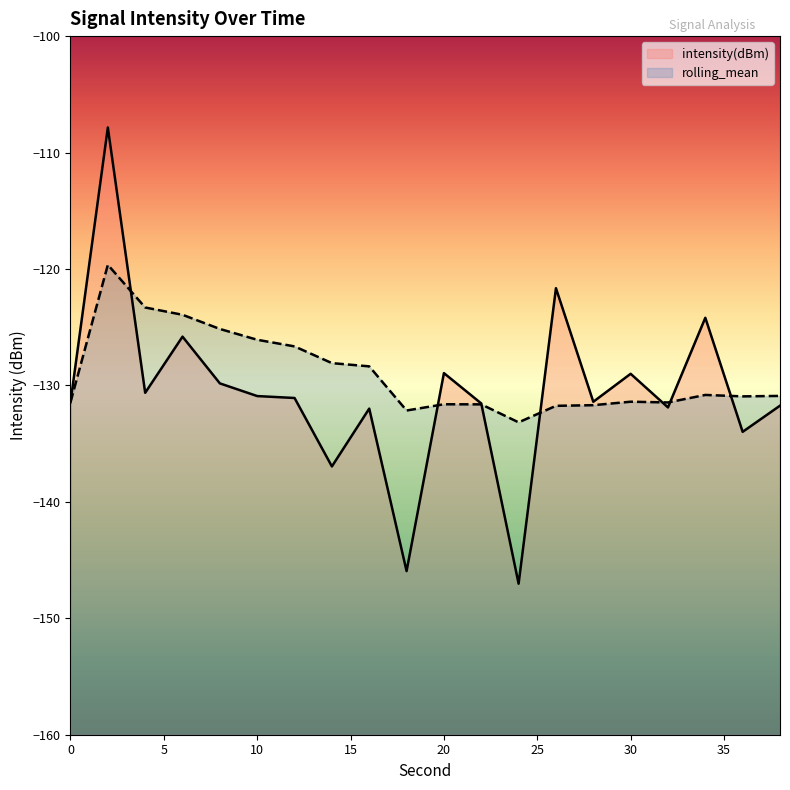

What is the sum of all intensity(dBm) values?

-2613.8